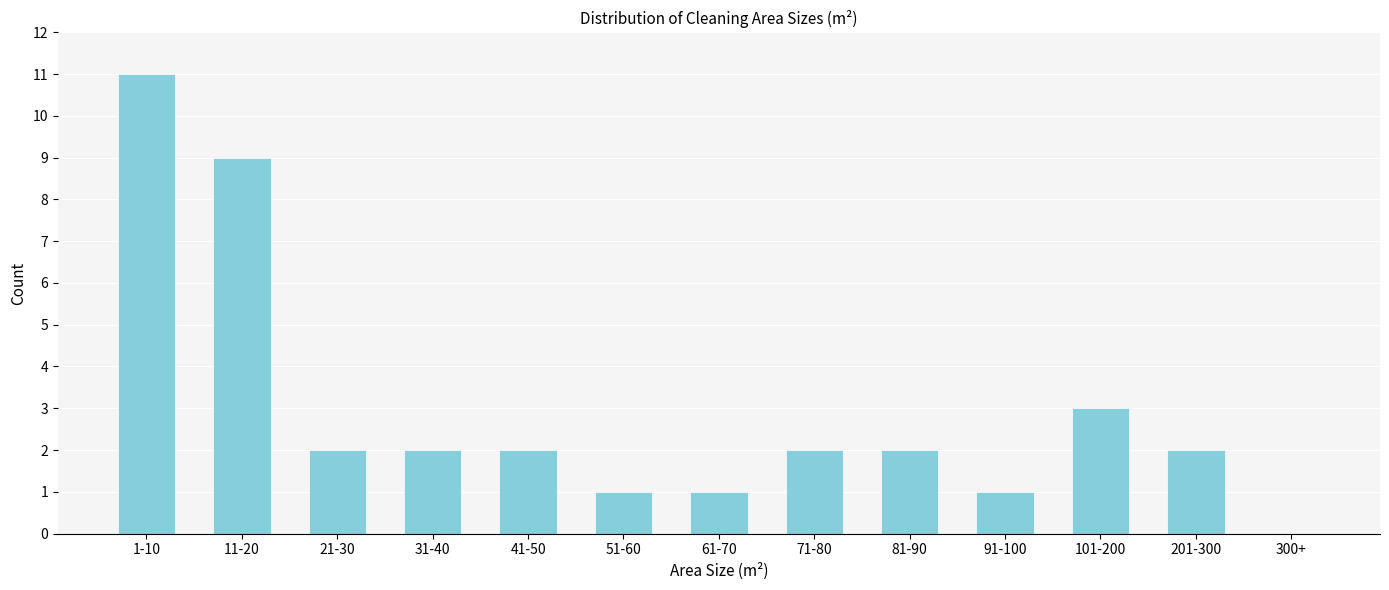

Reading left to right, transcribe all the data shown in this chart.

1-10=11	11-20=9	21-30=2	31-40=2	41-50=2	51-60=1	61-70=1	71-80=2	81-90=2	91-100=1	101-200=3	201-300=2	300+=0